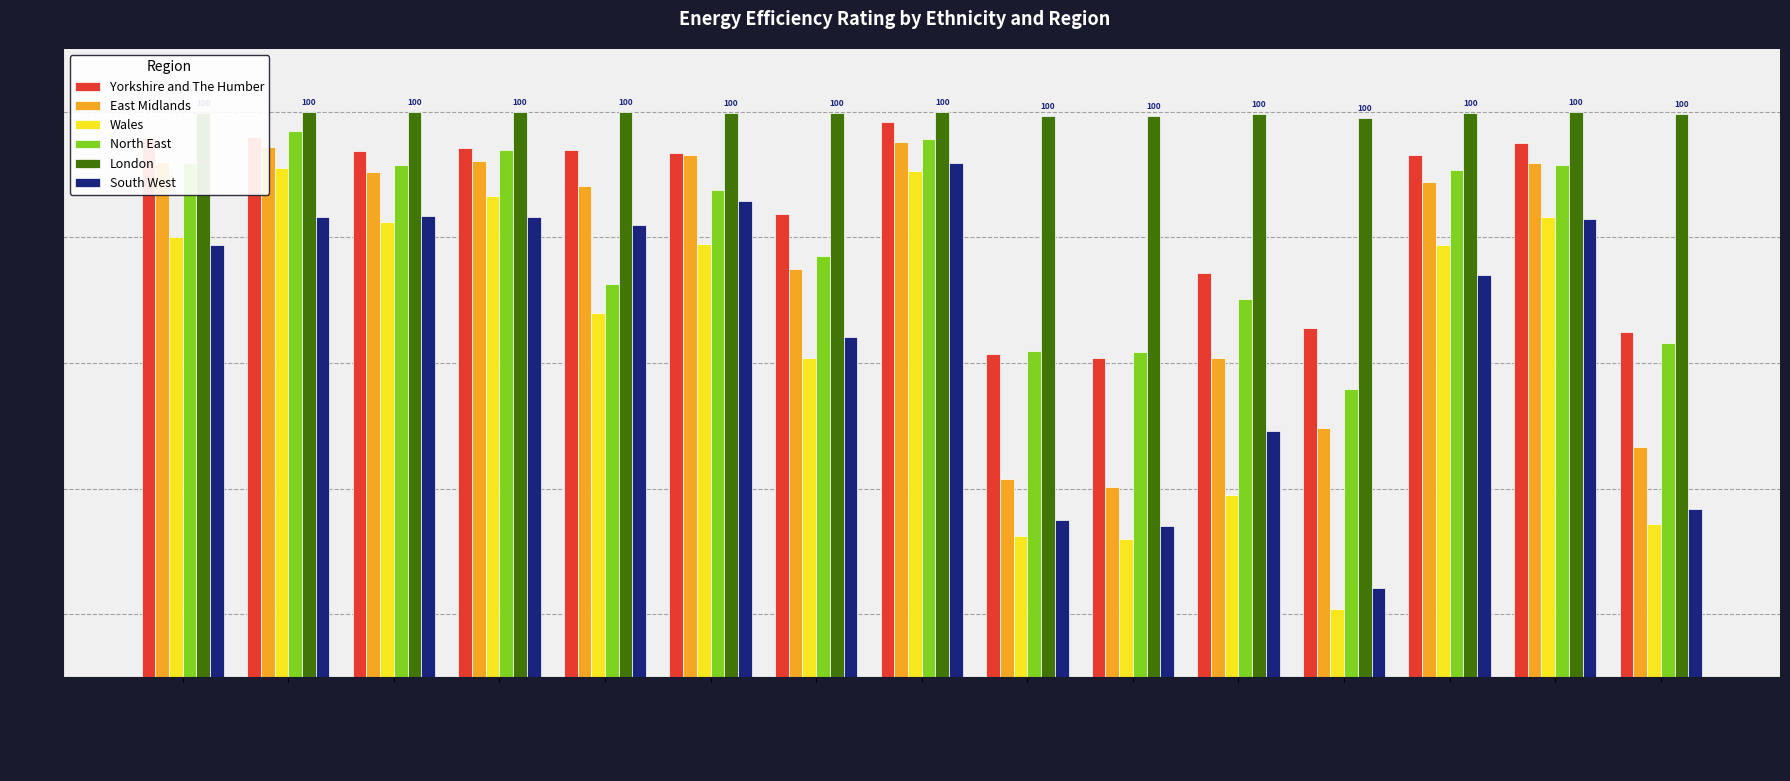

How many bars are there in each group?

6